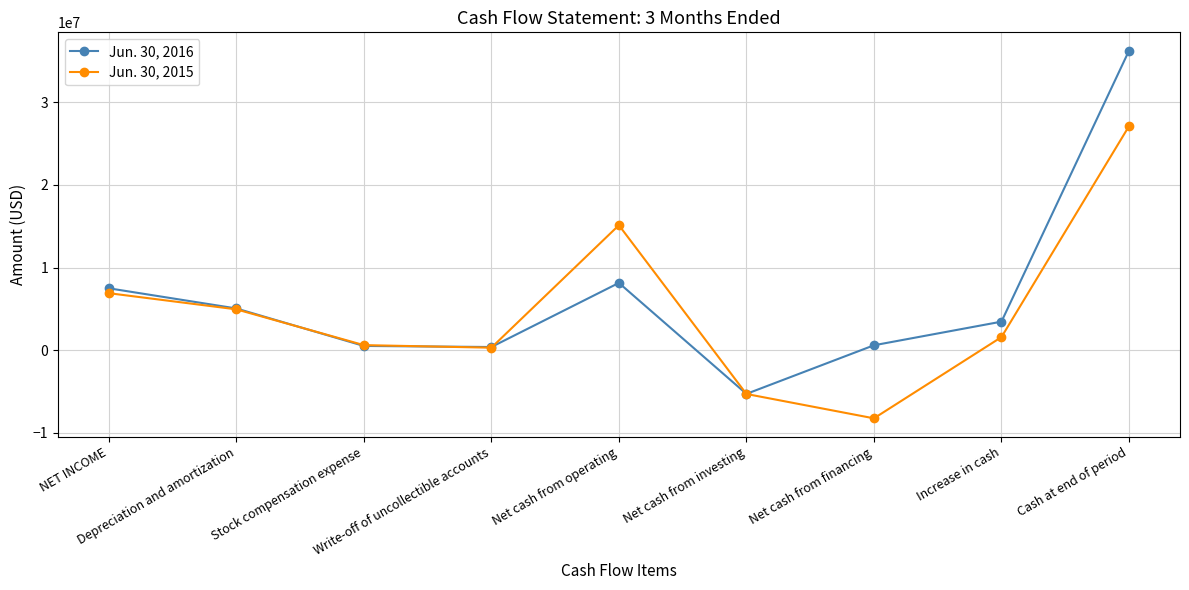

Which series has the widest spread of values?

Jun. 30, 2016